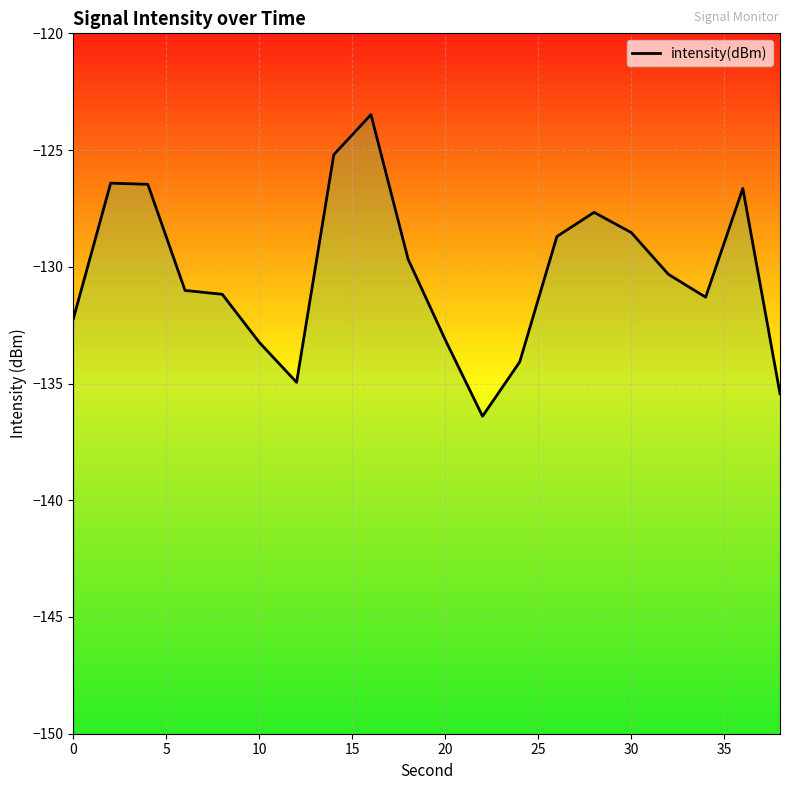

How many points are lower than both their immediate neighbors (excluding endpoints)?

3